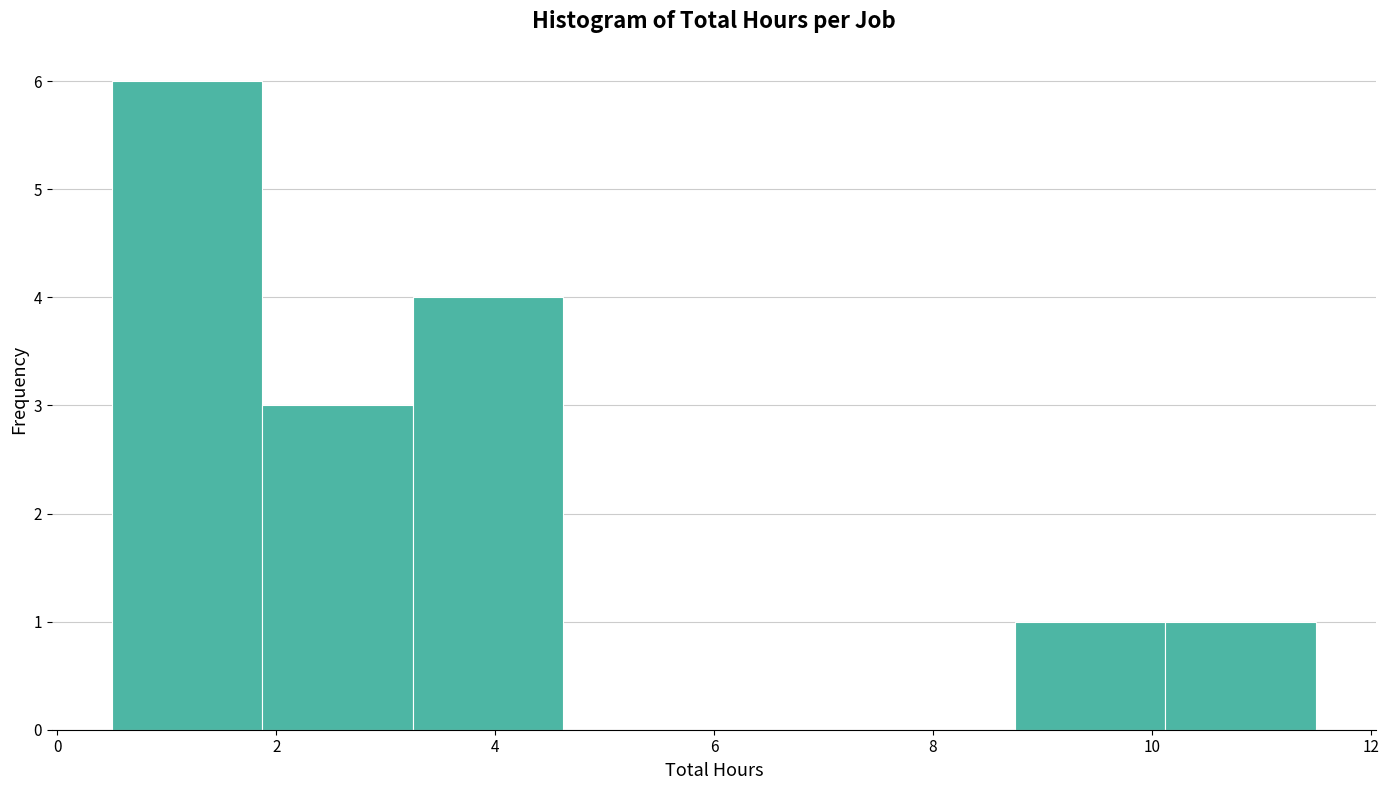

Reading left to right, list every bar in this chart as the range it spans on the x-axis followed by its height. Neither the bar edges nor the heights are printed on the chart, so give them approximately, as read against the axes.

0.6 to 1.8: 6
1.8 to 3.2: 3
3.2 to 4.6: 4
4.6 to 6.0: 0
6.0 to 7.4: 0
7.4 to 8.8: 0
8.8 to 10.2: 1
10.2 to 11.6: 1